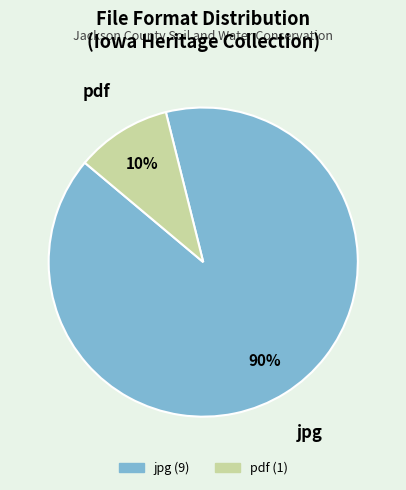

Is there a majority slice in this chart?

Yes